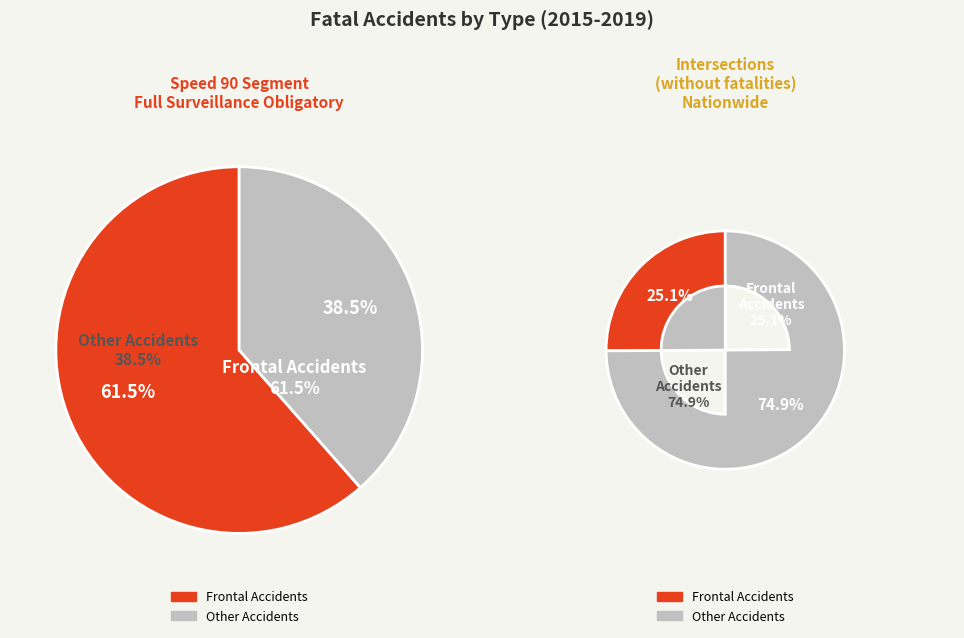

What is the difference between the highest and lowest values at 0?

36.4